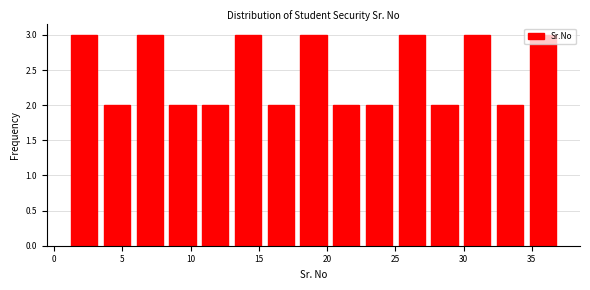

Reading left to right, transcribe this chart: for each bar, give the range it covers on the x-axis and its height. Neither the bar edges nor the heights are printed on the chart, so give them approximately, as read against the axes.

1.0 to 3.4: 3
3.4 to 5.8: 2
5.8 to 8.2: 3
8.2 to 10.6: 2
10.6 to 13.0: 2
13.0 to 15.4: 3
15.4 to 17.8: 2
17.8 to 20.2: 3
20.2 to 22.6: 2
22.6 to 25.0: 2
25.0 to 27.4: 3
27.4 to 29.8: 2
29.8 to 32.2: 3
32.2 to 34.6: 2
34.6 to 37.0: 3